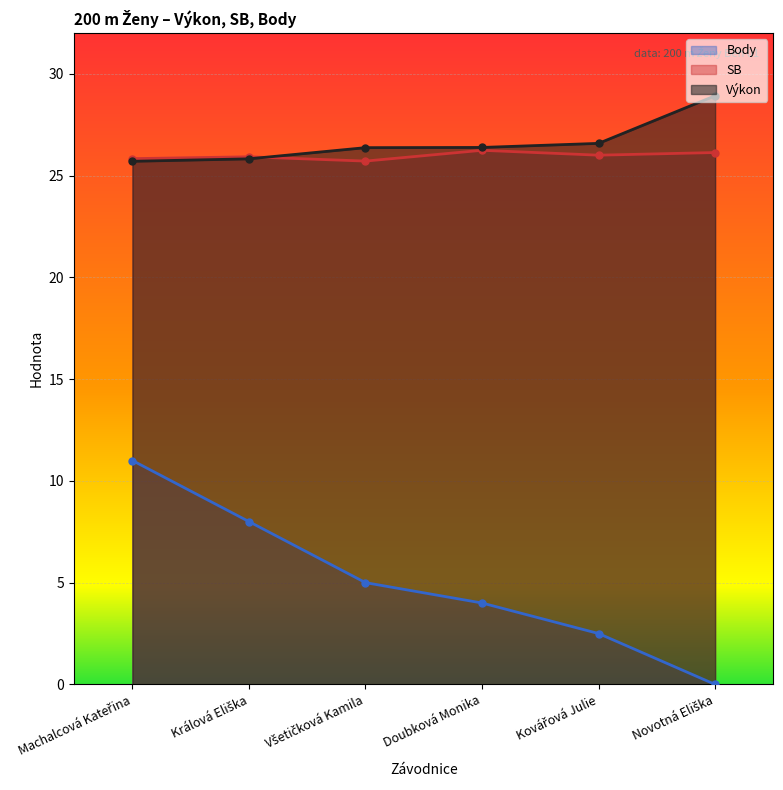

Is the value of Výkon at Doubková Monika greater than the value of SB at Doubková Monika?

Yes